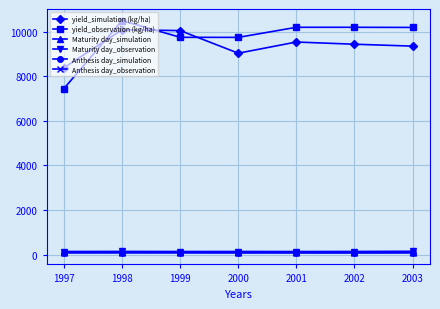

What is the spread (max minus min) of values at 1997?

8305